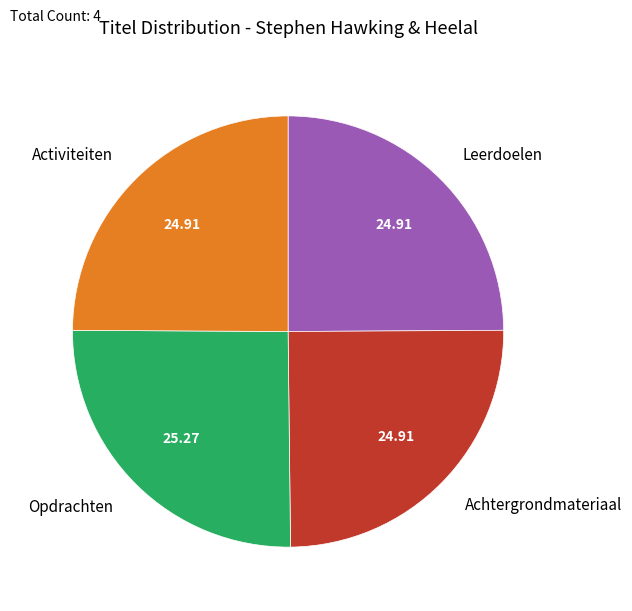

Does Opdrachten account for over 50% of the chart?

No